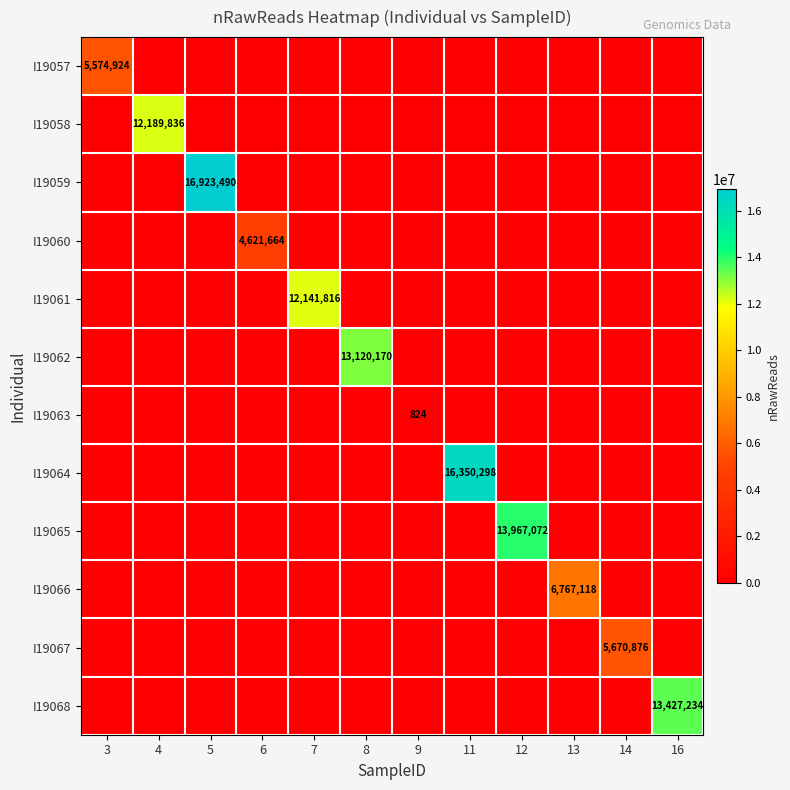

Is it true that I19066 equals 3064901 at 12?

False